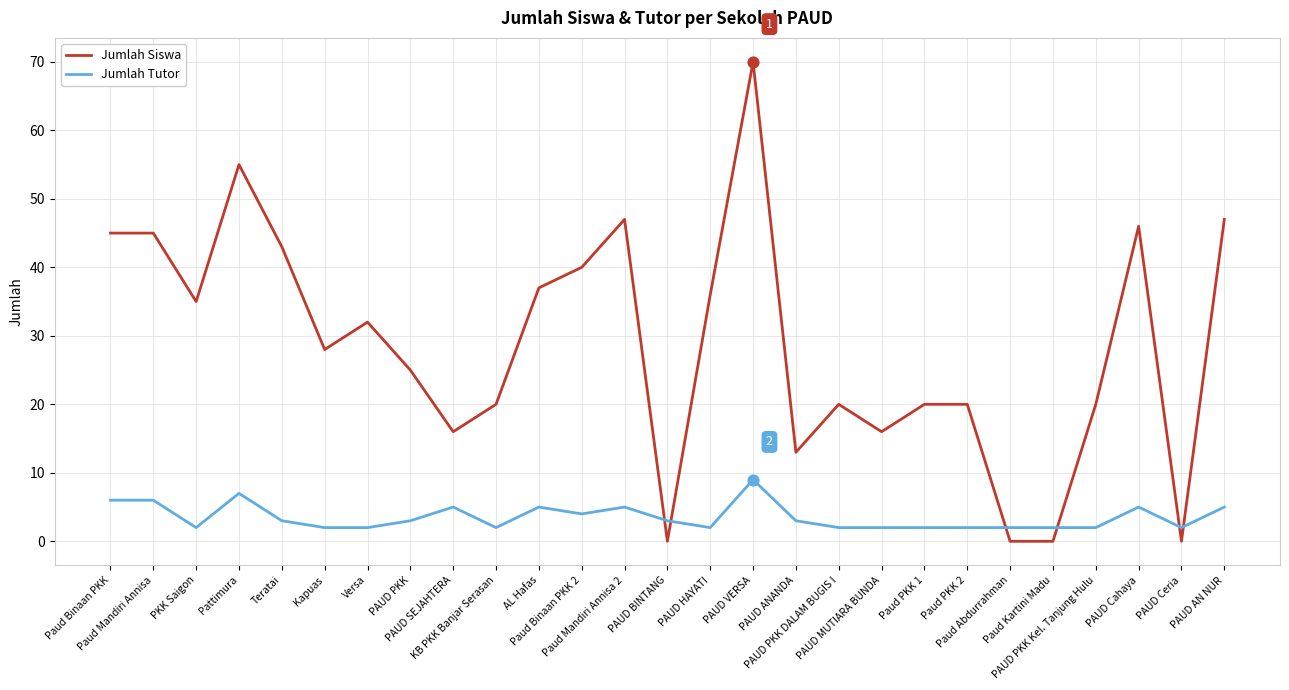

Which series has the largest total across all categories?

Jumlah Siswa